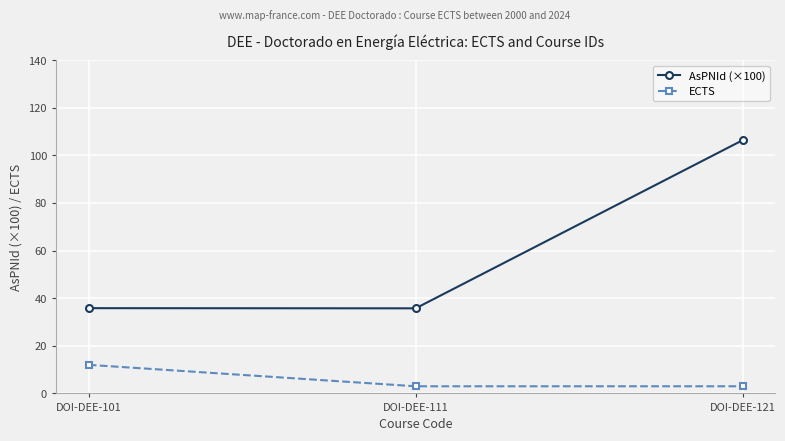

The value of ECTS at DOI-DEE-101 is 19.7. True or false?

False